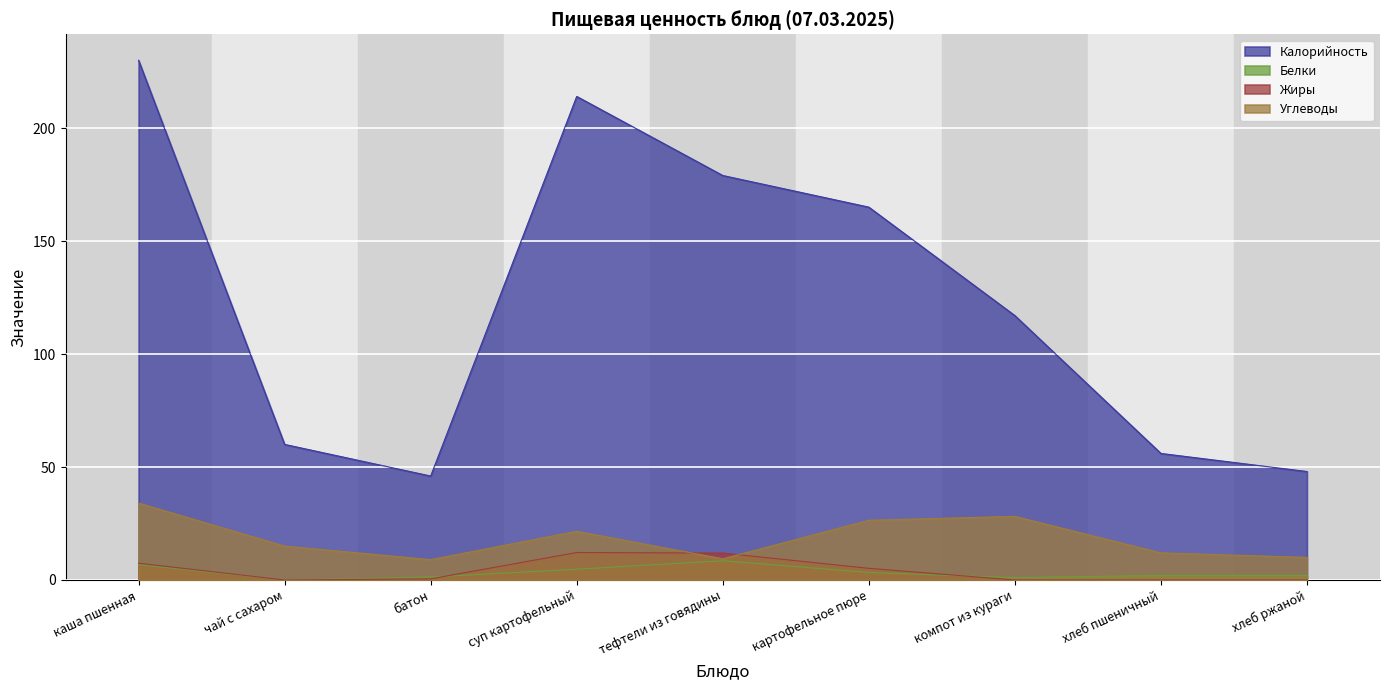

The value of Калорийность at компот из кураги is 117.0. True or false?

True